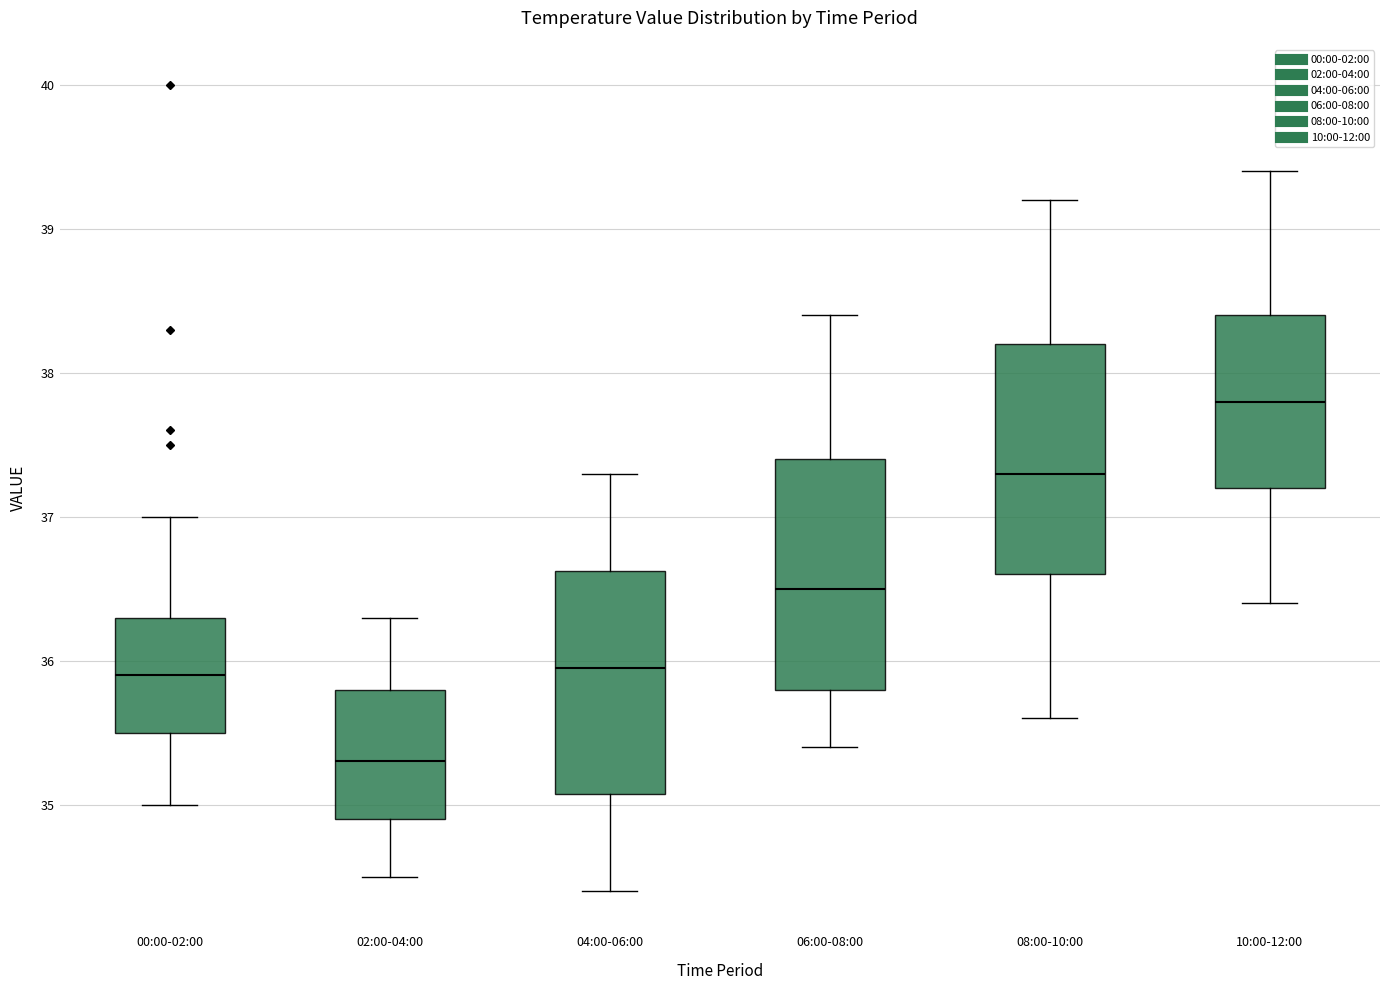

Reading left to right, read every box against the y-axis: the position of its median line, the range the box covers, and the ends of its whiskers. The values are not printed on the chart, so give them approximately, as read against the axis.

00:00-02:00: median 35.9, box 35.5 to 36.3, whiskers 35.0 to 37.0
02:00-04:00: median 35.3, box 34.9 to 35.8, whiskers 34.5 to 36.3
04:00-06:00: median 36.0, box 35.1 to 36.6, whiskers 34.4 to 37.3
06:00-08:00: median 36.5, box 35.8 to 37.4, whiskers 35.4 to 38.4
08:00-10:00: median 37.3, box 36.6 to 38.2, whiskers 35.6 to 39.2
10:00-12:00: median 37.8, box 37.2 to 38.4, whiskers 36.4 to 39.4